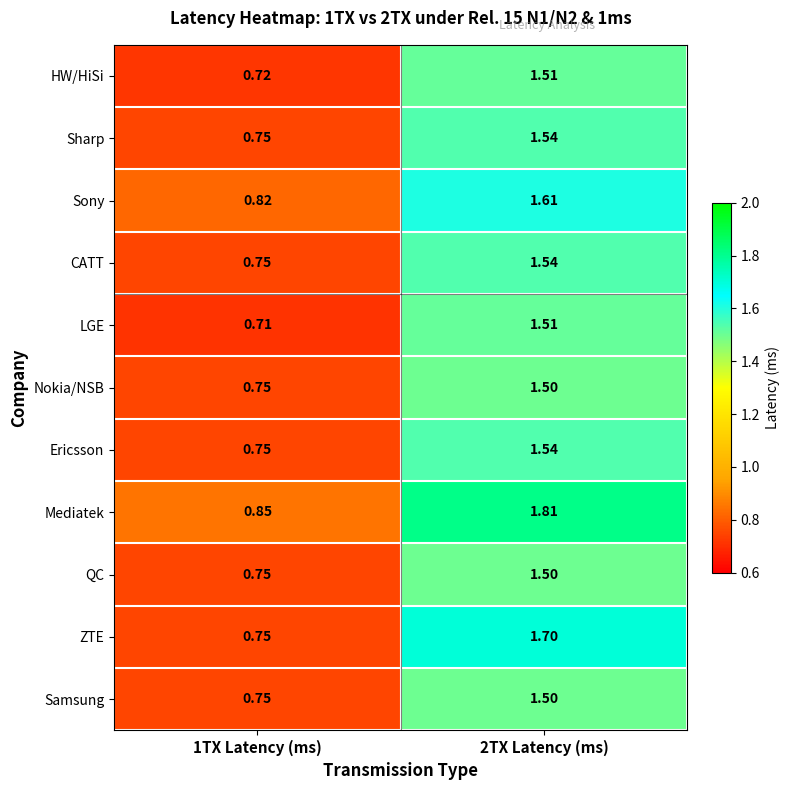

Is the value of Sony at 2TX Latency (ms) greater than the value of Samsung at 2TX Latency (ms)?

Yes